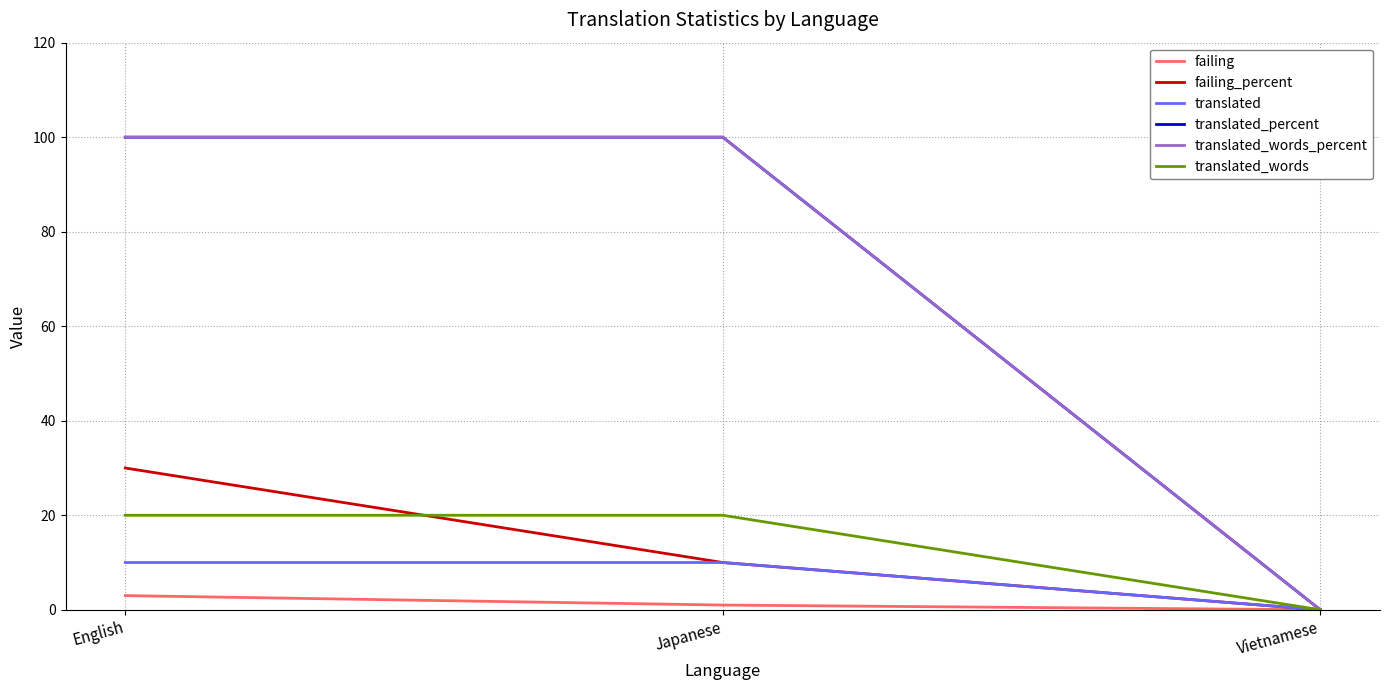

Between English and Japanese, which series saw the biggest shift?

failing_percent